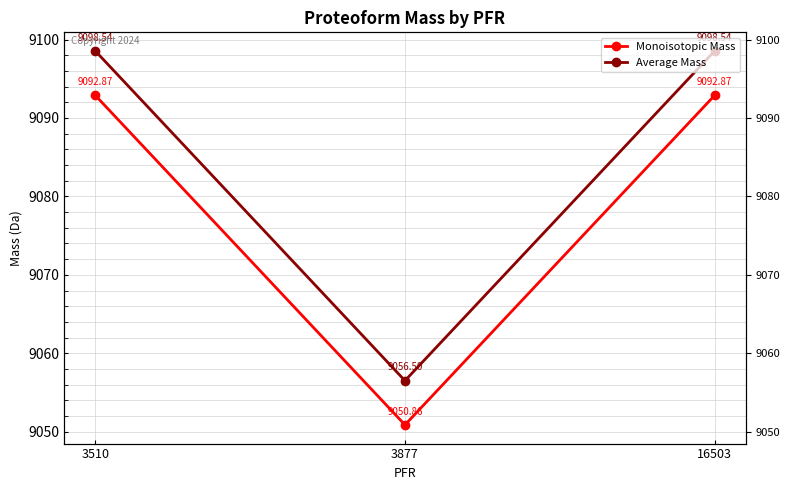

Rank the series at 3877 from highest to lowest value.

Average Mass, Monoisotopic Mass